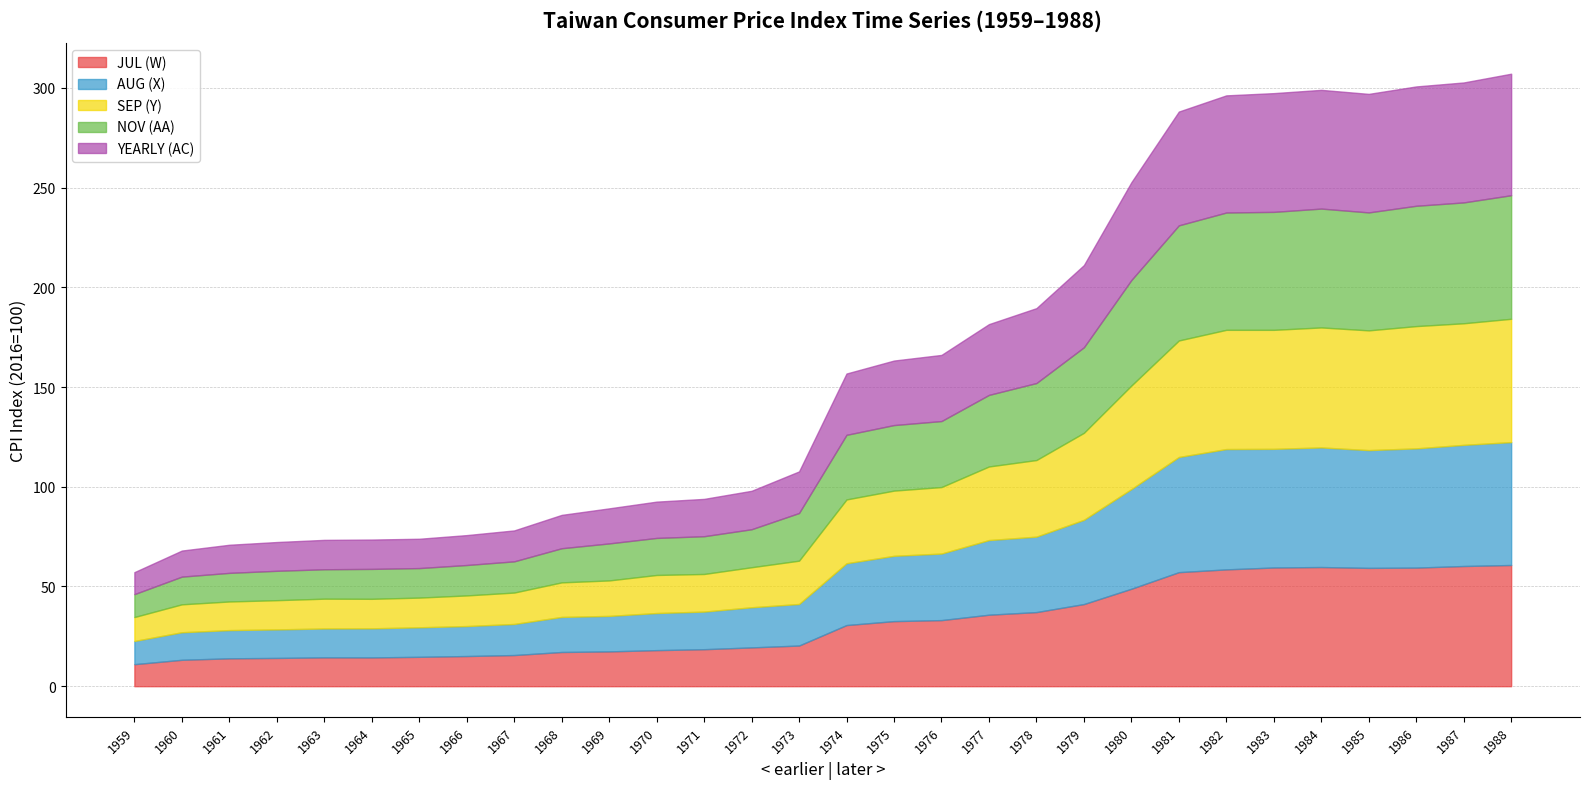

Which series has the widest spread of values?

NOV (AA)